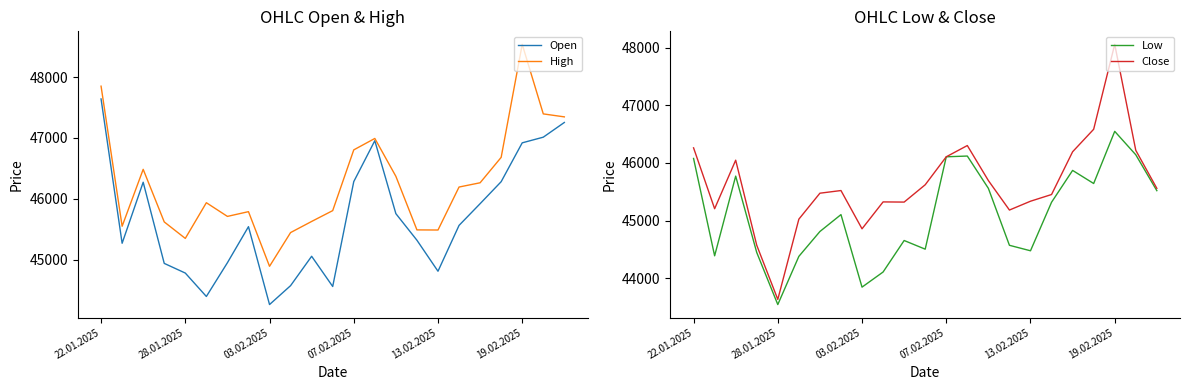

True or false: Open has a value of 67170 at 19.02.2025.

False